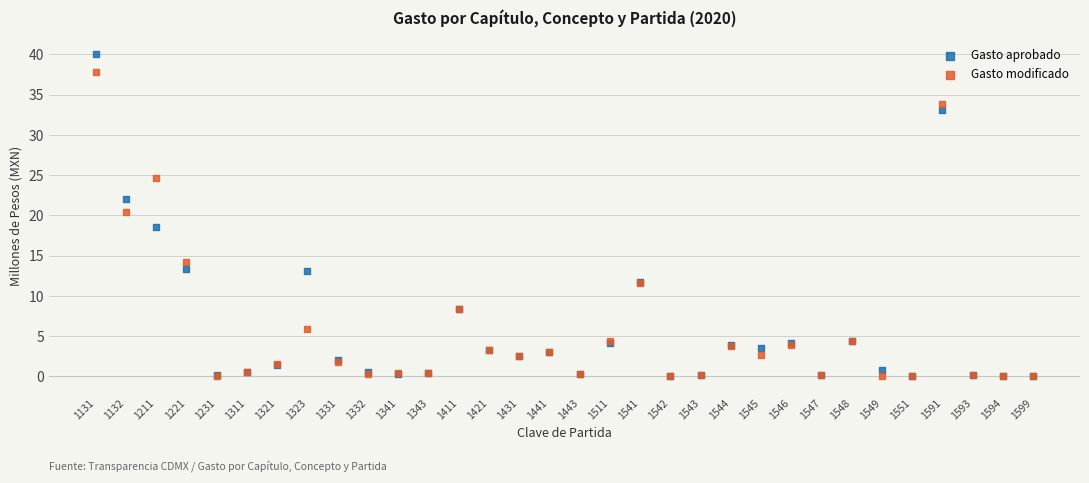

Across all series, what Y value is closest to 20?

20.5